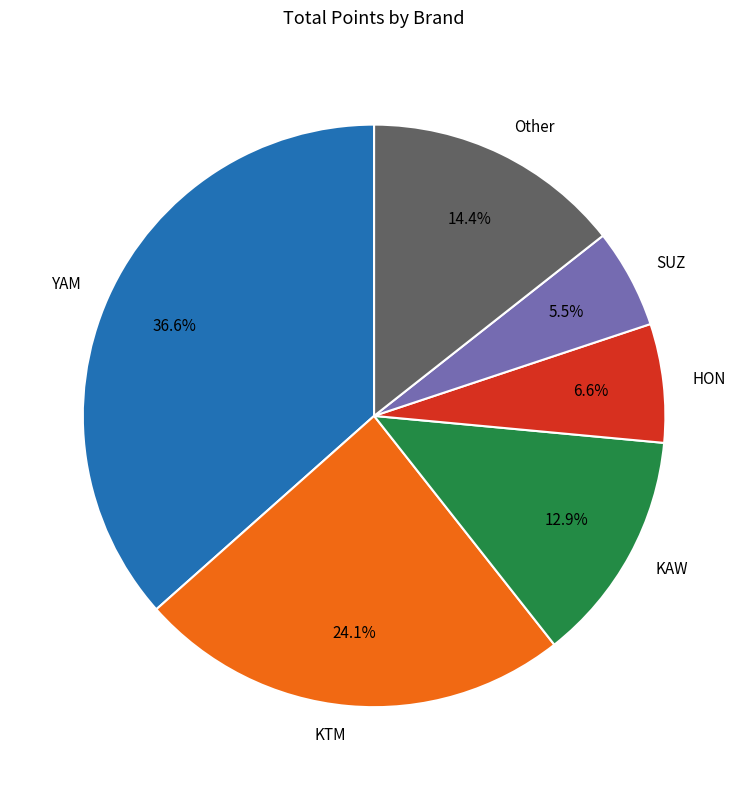

Approximately how many times larger is the value at KAW compared to Other?

0.9